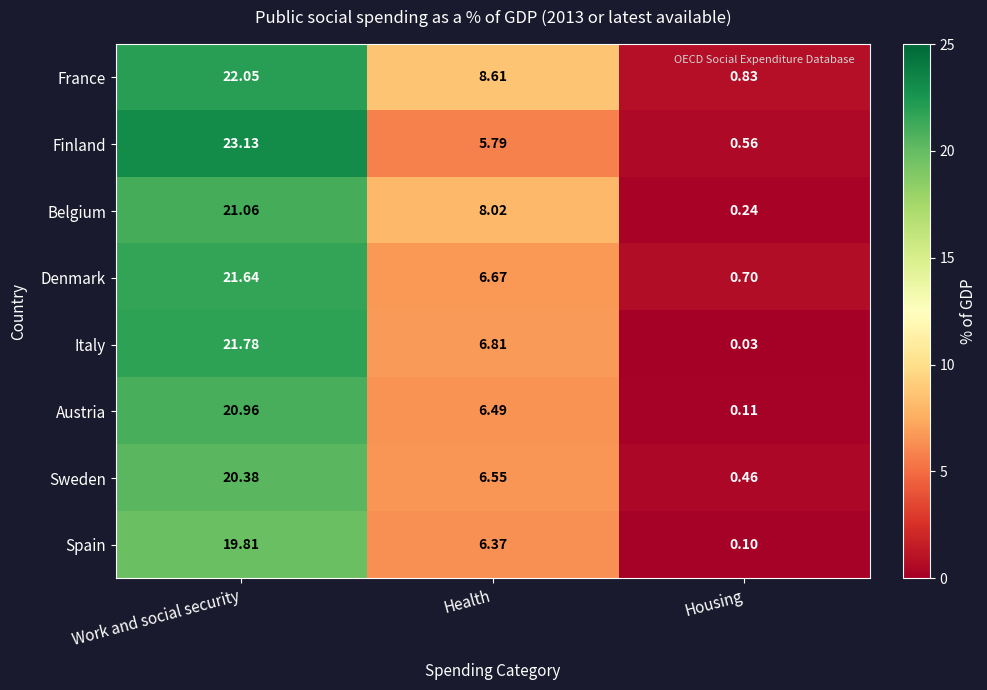

How many categories are shown in the chart?

3